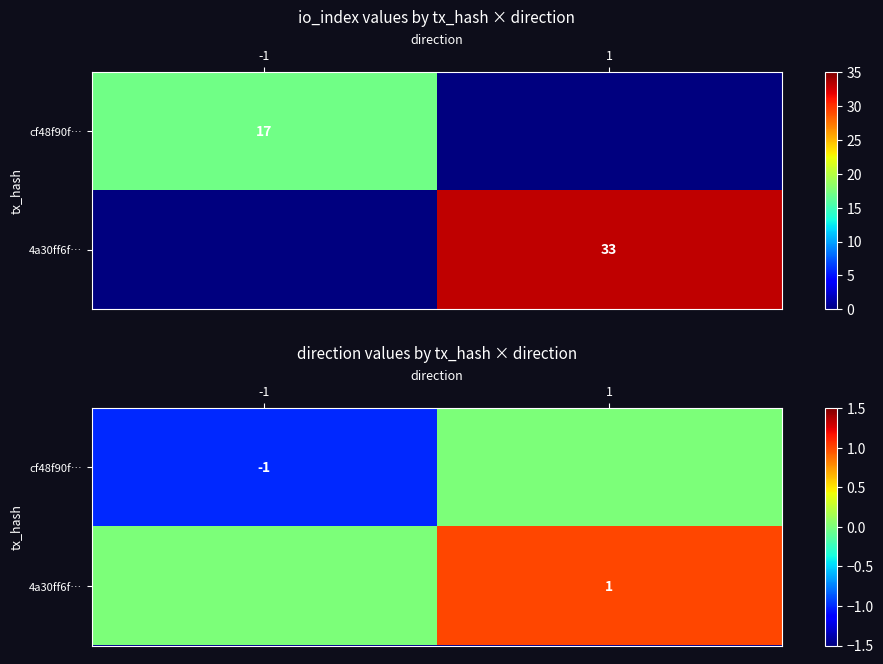

List the series in order of their peak value, lowest first.

cf48f90f…, 4a30ff6f…